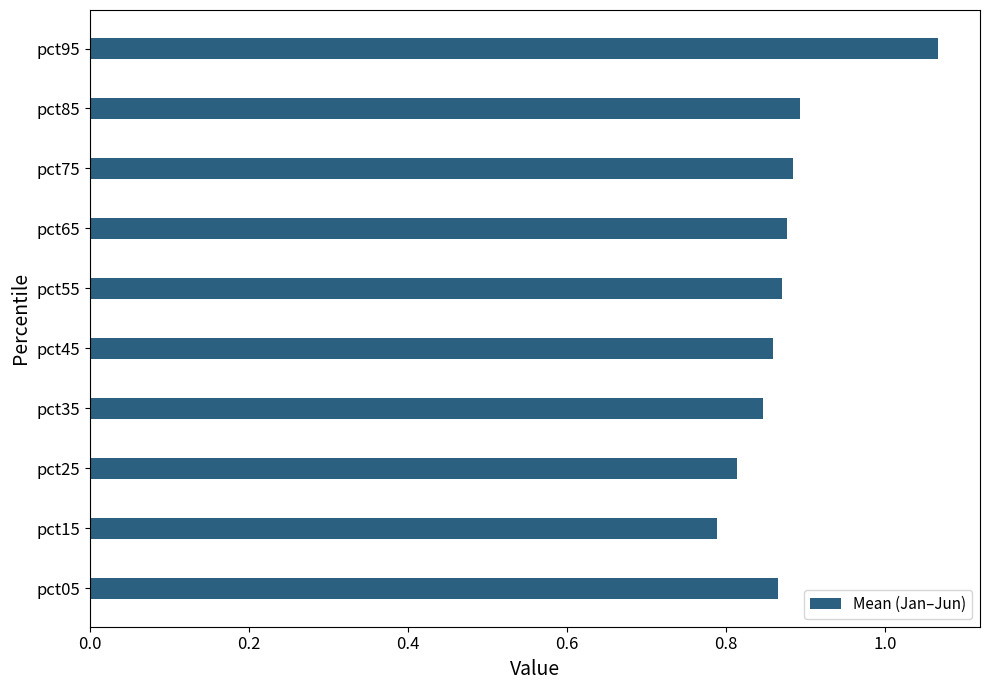

How many values are between 0 and 1?

9